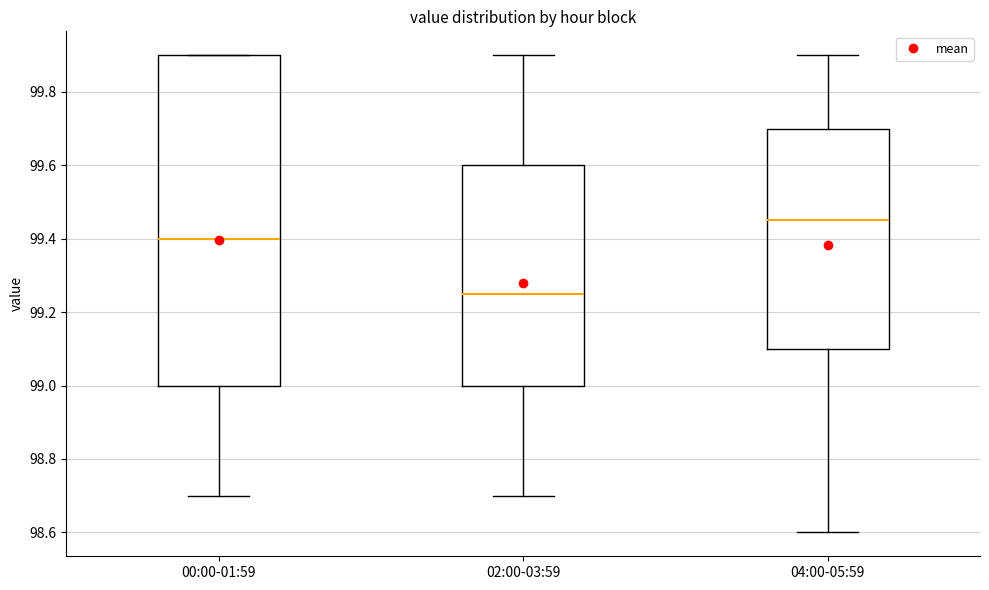

Reading left to right, transcribe this box plot: for each box, give where its median line is, the range the box spans, and where its two whiskers end, as read against the y-axis. The values are not printed on the chart, so give them approximately, as read against the axis.

00:00-01:59: median 99.40, box 99.00 to 99.90, whiskers 98.70 to 99.90
02:00-03:59: median 99.26, box 99.00 to 99.60, whiskers 98.70 to 99.90
04:00-05:59: median 99.46, box 99.10 to 99.70, whiskers 98.60 to 99.90